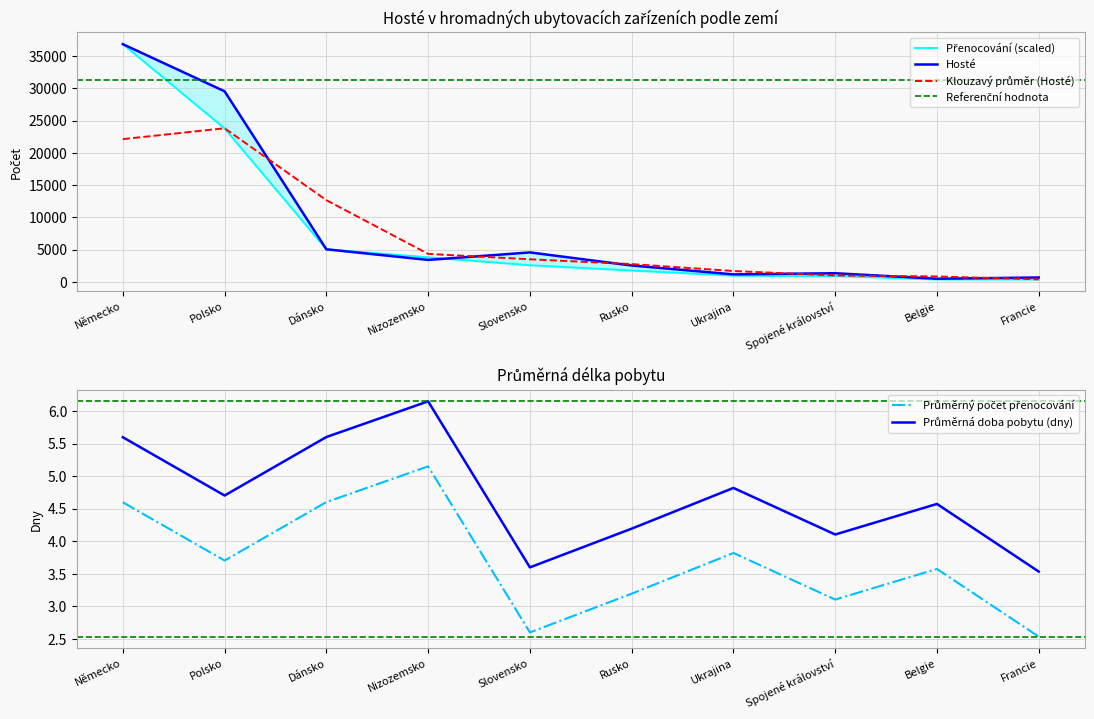

How many data points does each series have?

10